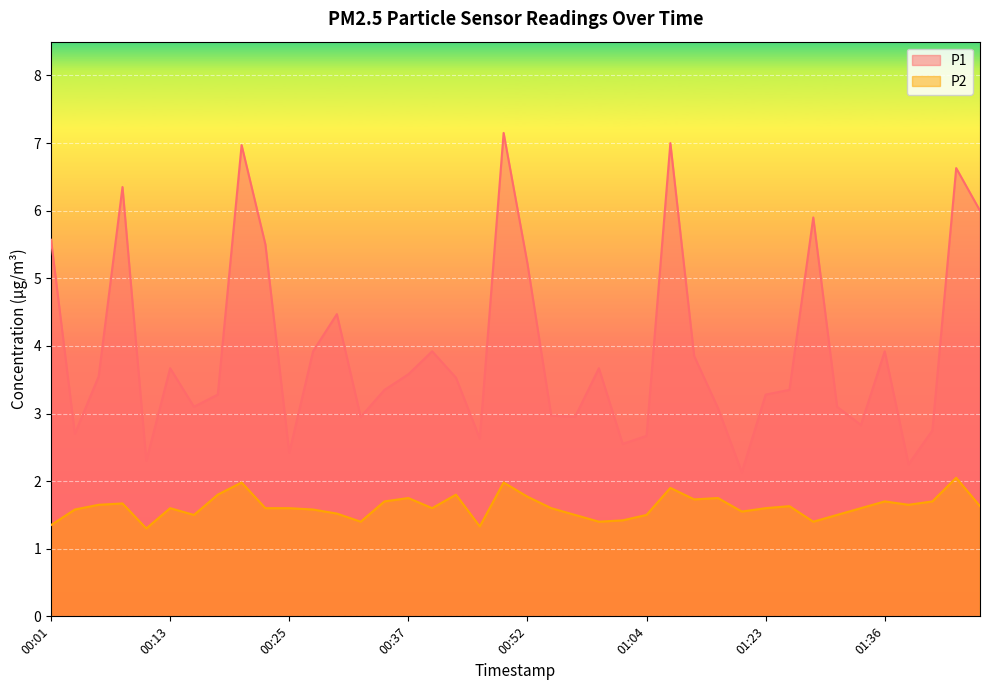

What is the label of the 40th point from the left?

01:45